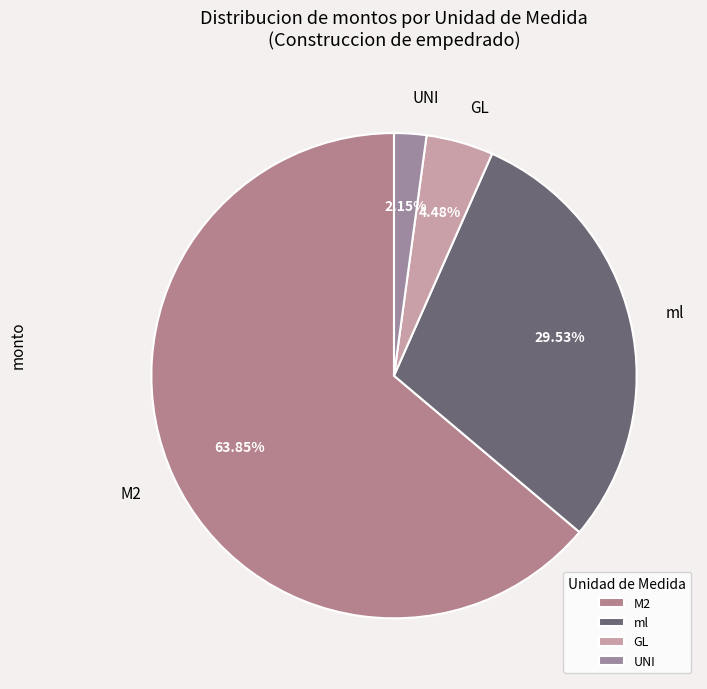

Does M2 account for over 50% of the chart?

Yes